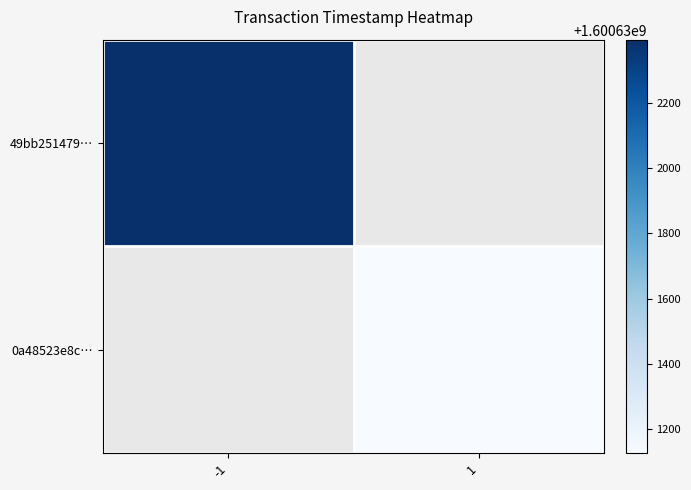

How many values in 49bb25147953a987740195895db6c974deec09a are above zero?

1